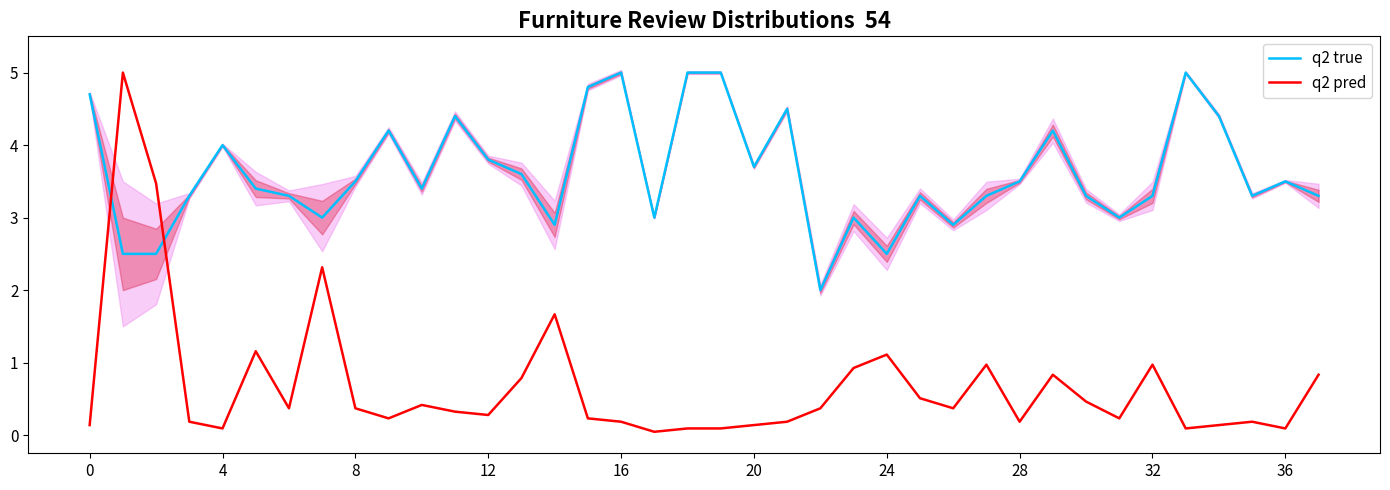

Reading left to right, list all the values displayed in this chart.

q2 true: 4.7	2.5	2.5	3.3	4.0	3.4	3.3	3.0	3.5	4.2	3.4	4.4	3.8	3.6	2.9	4.8	5.0	3.0	5.0	5.0	3.7	4.5	2.0	3.0	2.5	3.3	2.9	3.3	3.5	4.2	3.3	3.0	3.3	5.0	4.4	3.3	3.5	3.3
q2 pred: 0.1	5.0	3.5	0.2	0.1	1.2	0.4	2.3	0.4	0.2	0.4	0.3	0.3	0.8	1.7	0.2	0.2	0.0	0.1	0.1	0.1	0.2	0.4	0.9	1.1	0.5	0.4	1.0	0.2	0.8	0.5	0.2	1.0	0.1	0.1	0.2	0.1	0.8